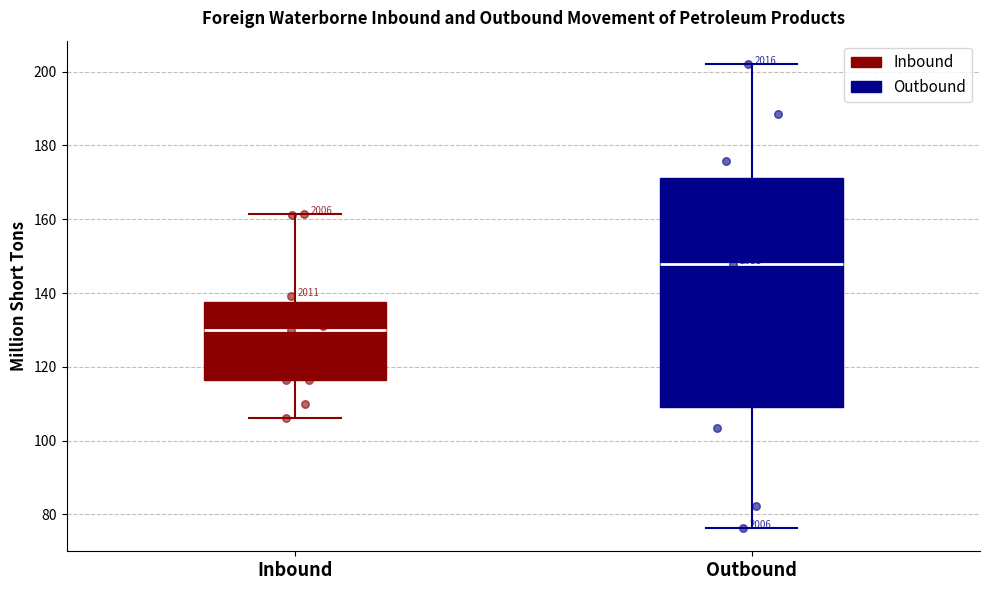

Reading left to right, transcribe this box plot: for each box, give where its median line is, the range the box spans, and where its two whiskers end, as read against the y-axis. The values are not printed on the chart, so give them approximately, as read against the axis.

Inbound: median 130, box 116 to 138, whiskers 106 to 162
Outbound: median 148, box 110 to 172, whiskers 76 to 202